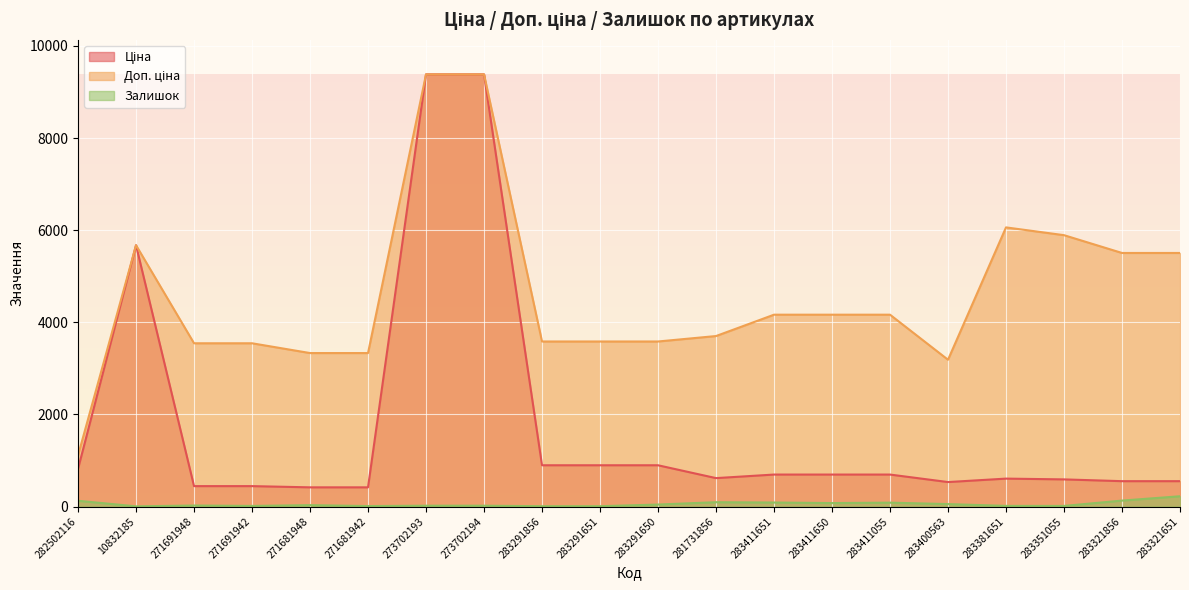

The Залишок series shows 104.2 at 283411650. True or false?

False